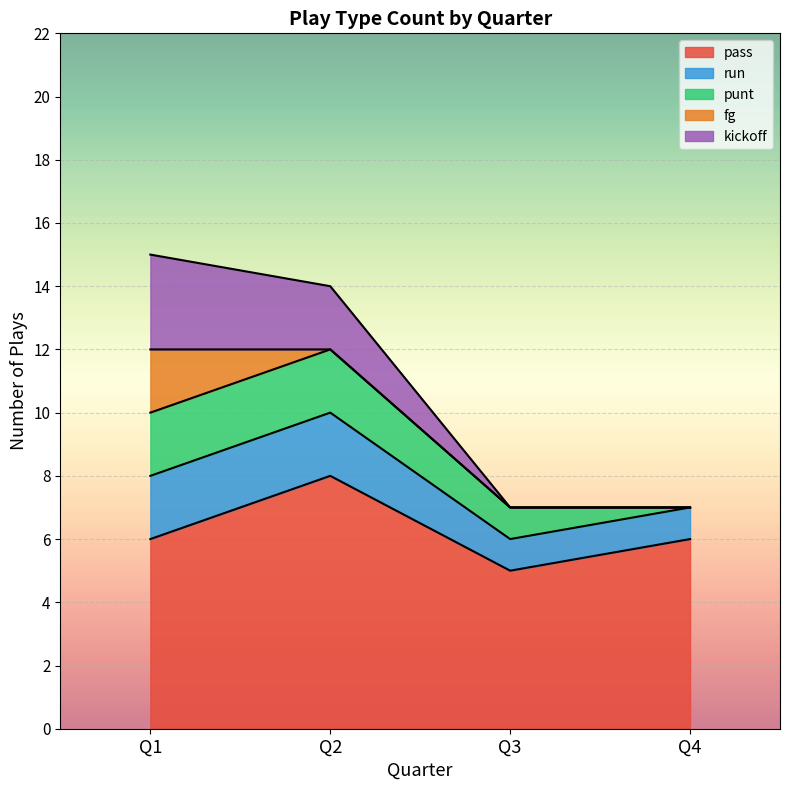

How many pass values are between 6 and 8?

3